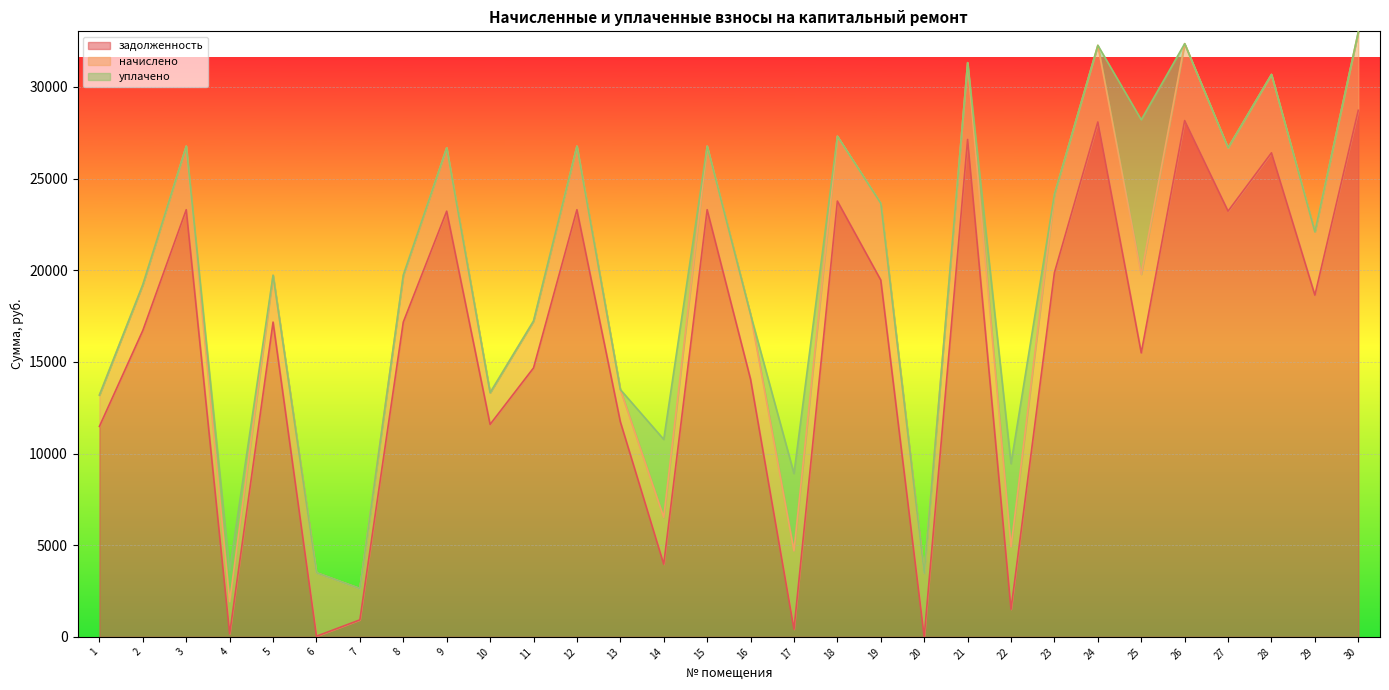

What is the difference between the second highest and minimum values in the задолженность series?

28161.7